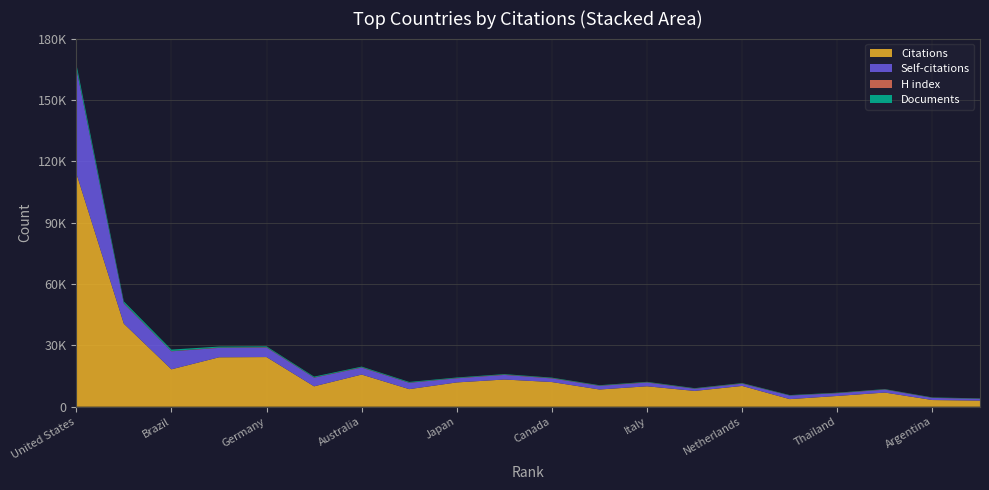

Reading left to right, transcribe all the data shown in this chart.

Citations: 114211	40598	18266	24144	24260	9952	15708	8578	11865	13289	12047	8405	9972	7706	10146	3699	5249	6906	3249	2977
Self-citations: 51282	9814	8802	4601	4647	4203	3376	3084	2006	2239	1764	1770	1844	1050	1087	1748	1318	1427	1047	874
H index: 340	244	147	189	201	152	183	115	148	181	175	133	155	126	160	73	129	131	91	87
Documents: 1962	825	707	459	399	388	335	321	256	229	217	193	184	174	171	152	151	139	135	134